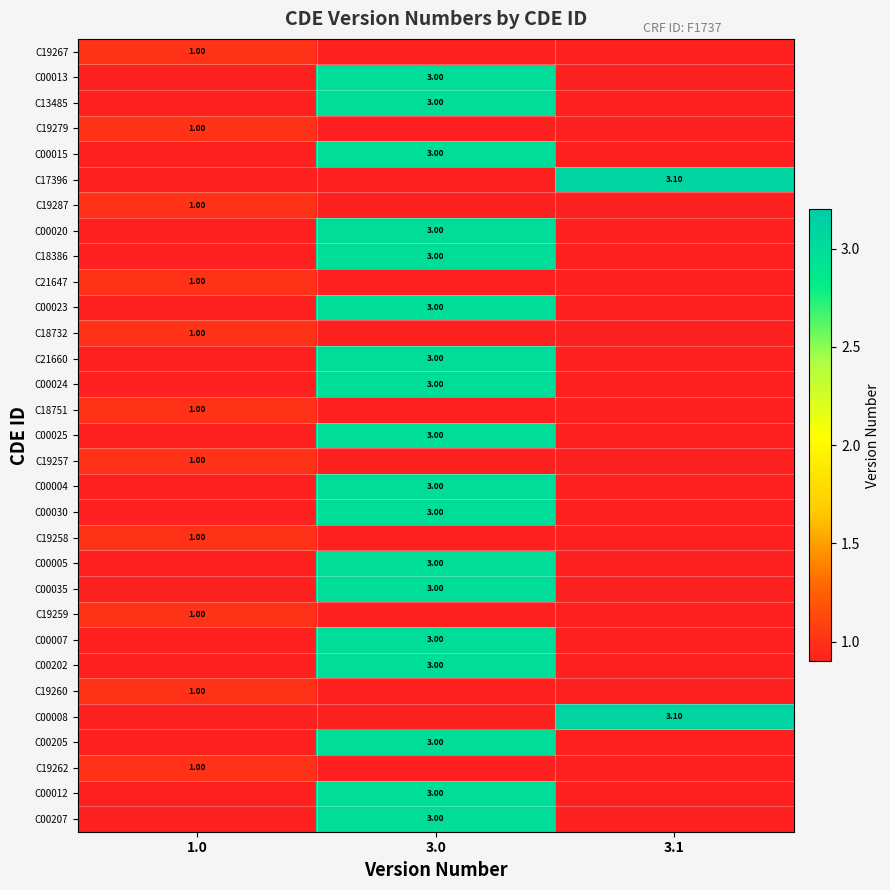

How many series are shown in this chart?

31